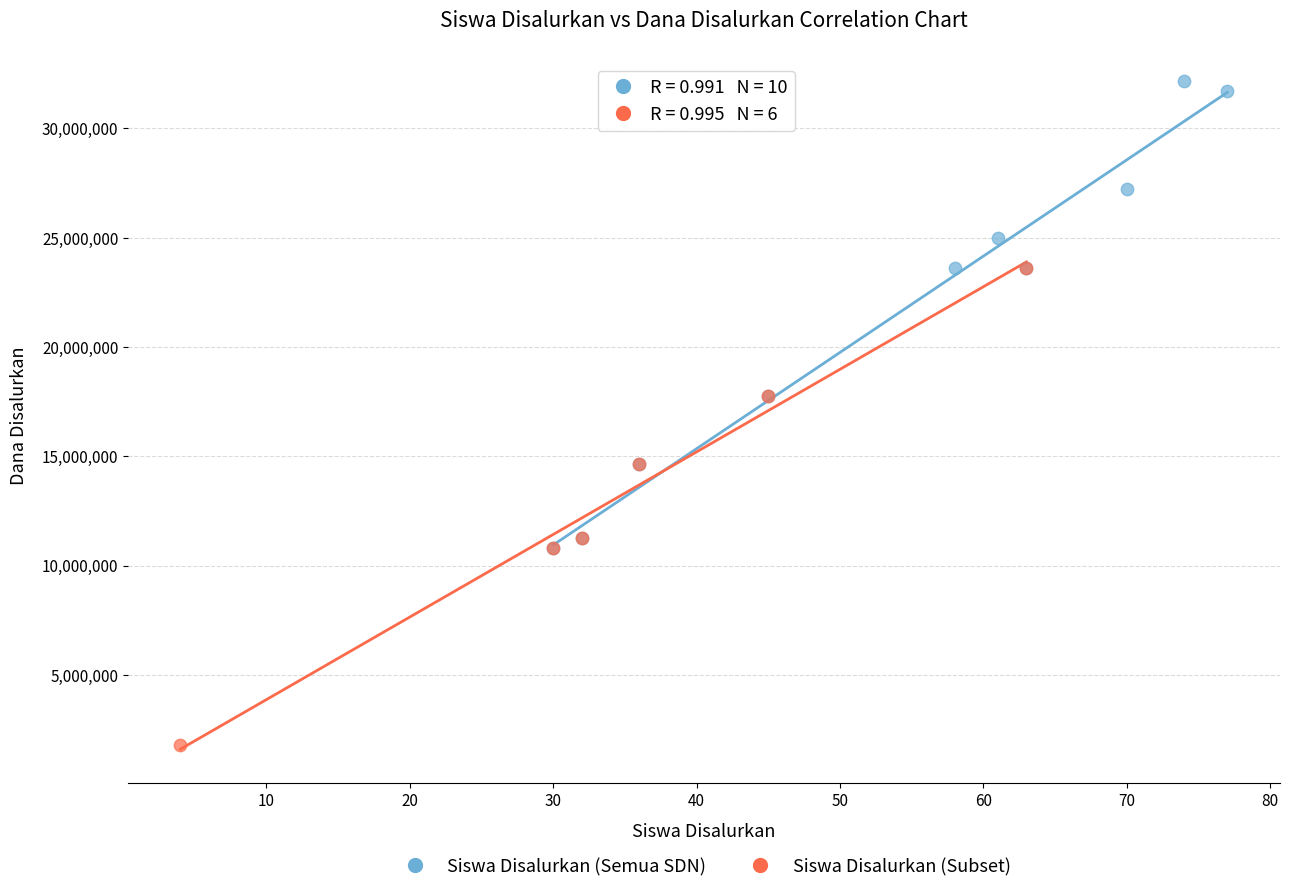

Which series contains the highest Y value?

Siswa Disalurkan (Semua SDN)